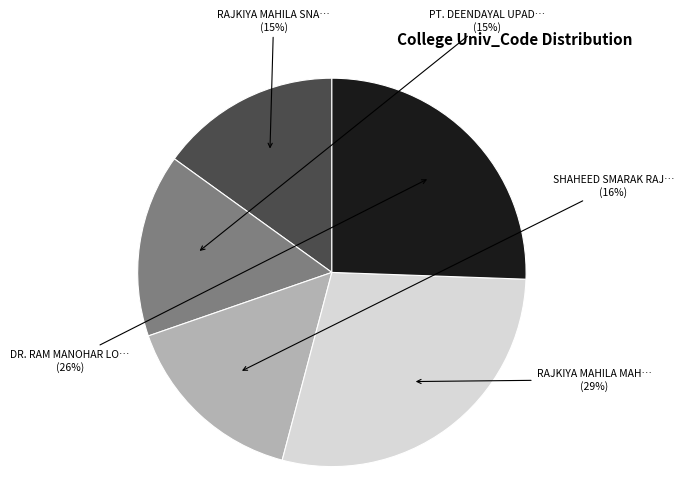

Is there a majority slice in this chart?

No